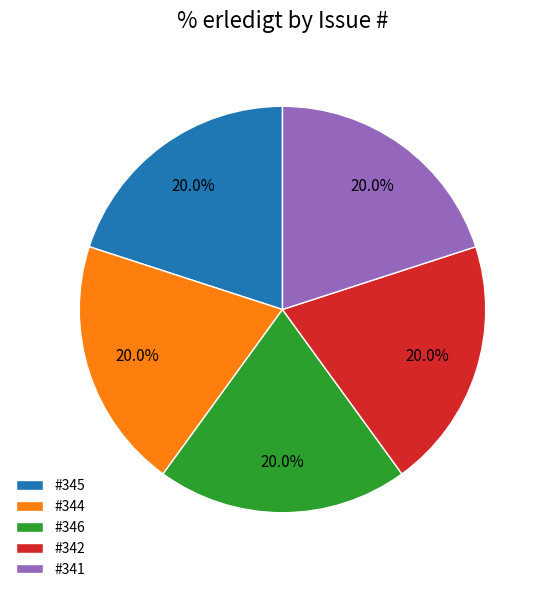

How many slices are in this pie chart?

5